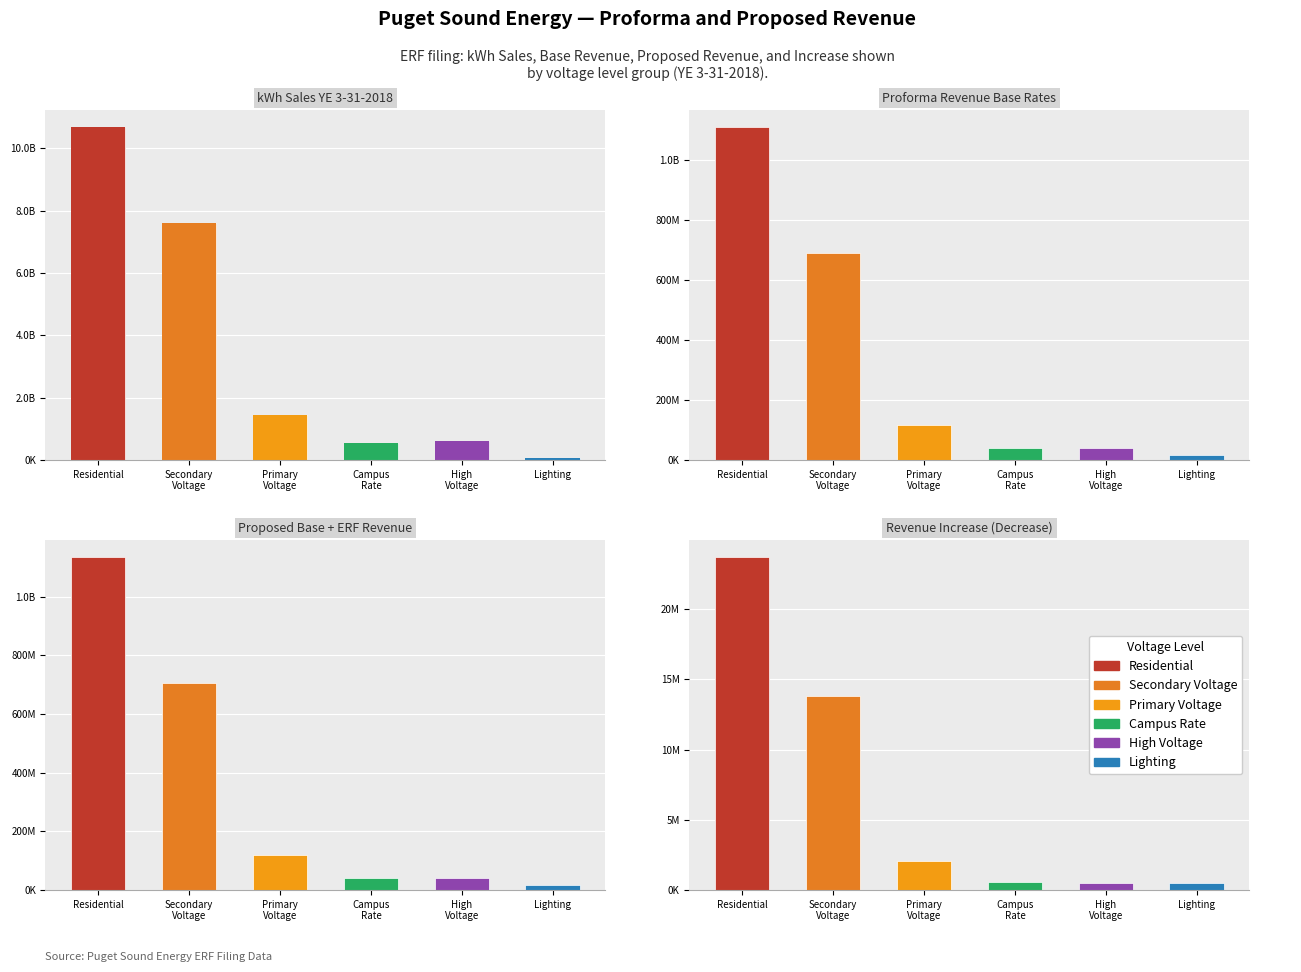

What is the sum of the Lighting values at Proposed Base + ERF Revenue and Proforma Revenue Base Rates?

33710083.4